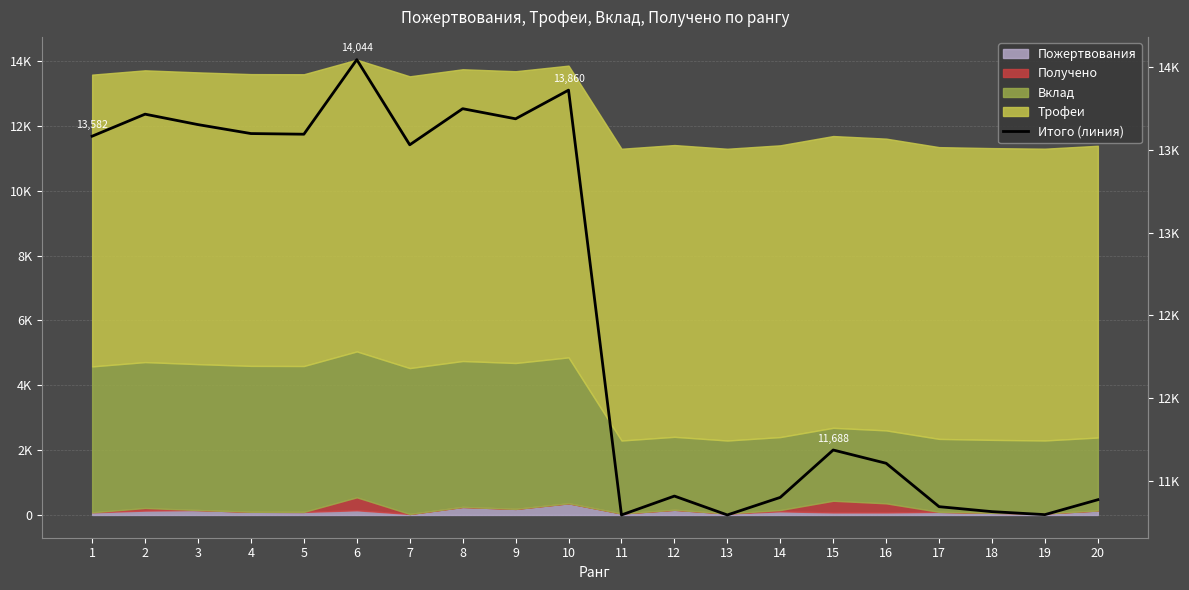

What value does the data have at 2, to the nearest 10?

13720